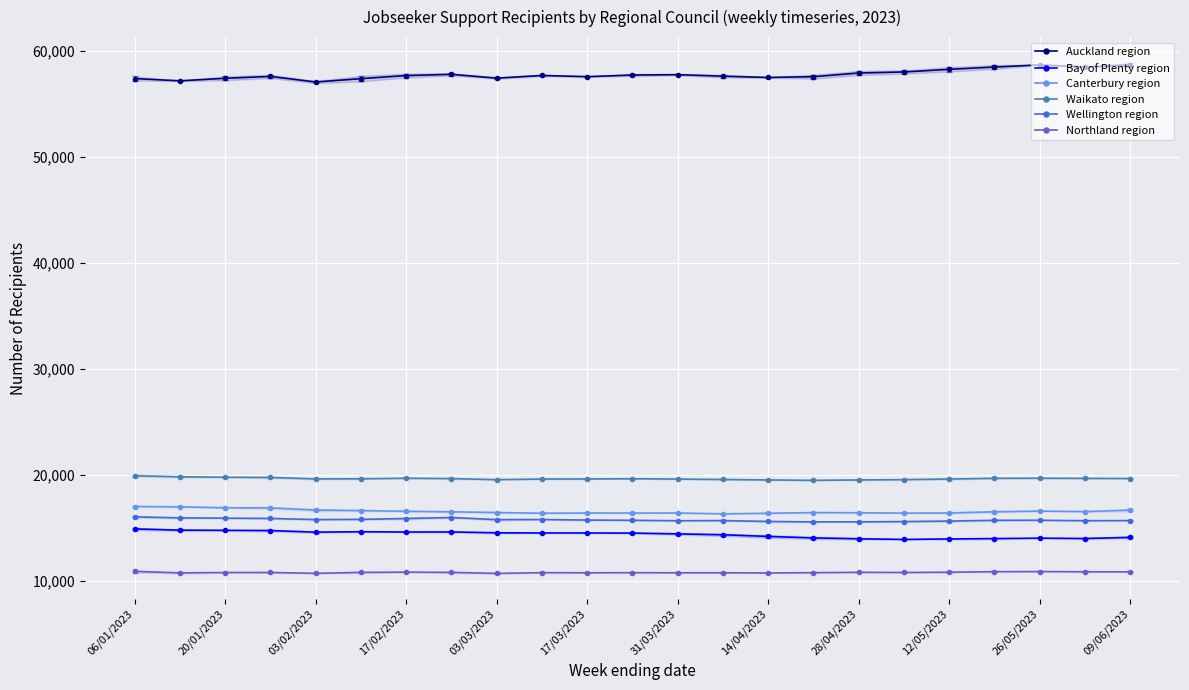

True or false: Auckland region and Canterbury region intersect in this chart.

False